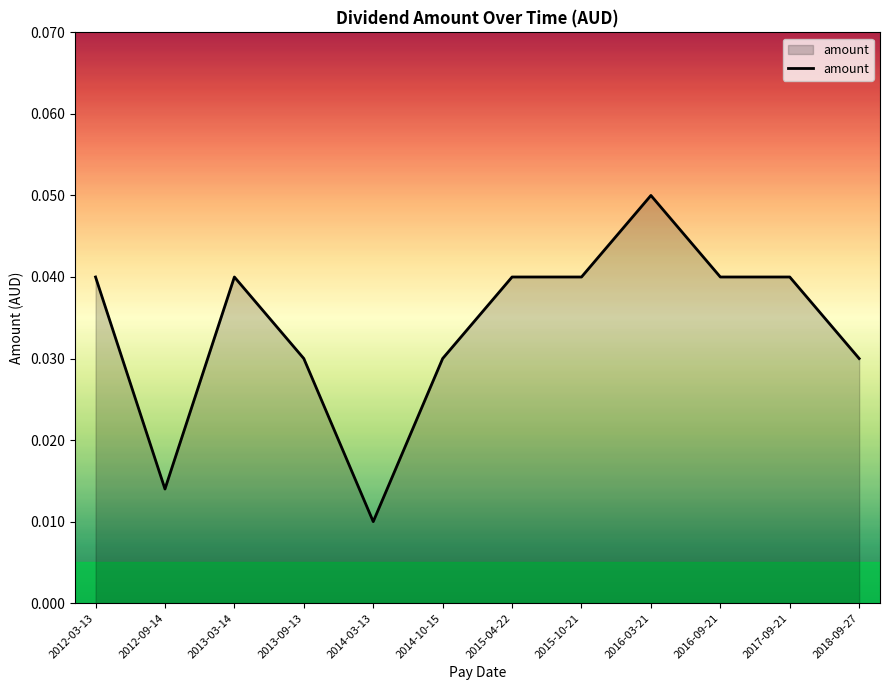

Between 2015-10-21 and 2014-03-13, which is larger?

2015-10-21